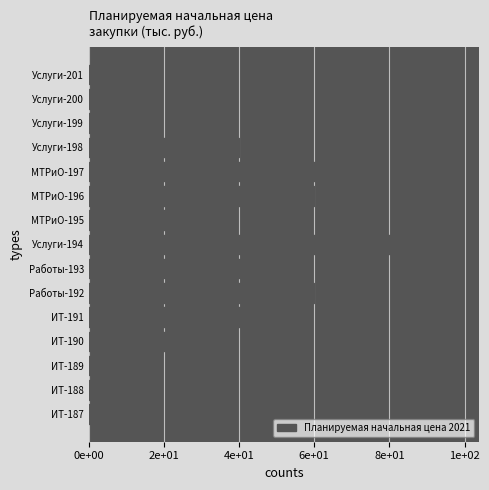

What is the difference between the second highest and second lowest values?

70.0